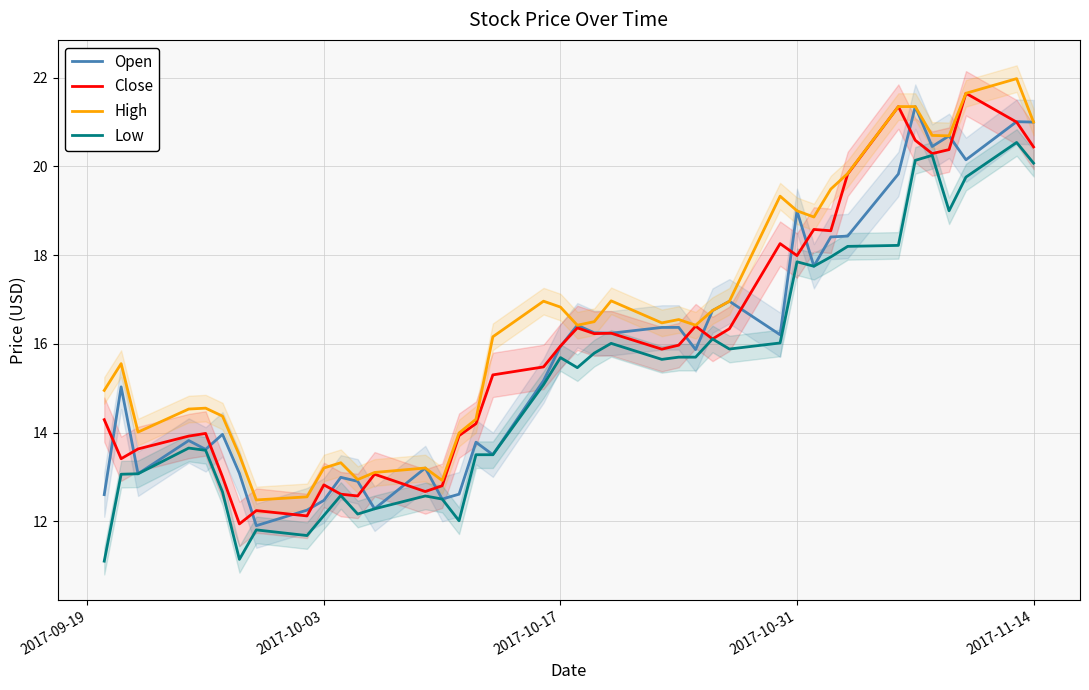

True or false: Open and High intersect in this chart.

False